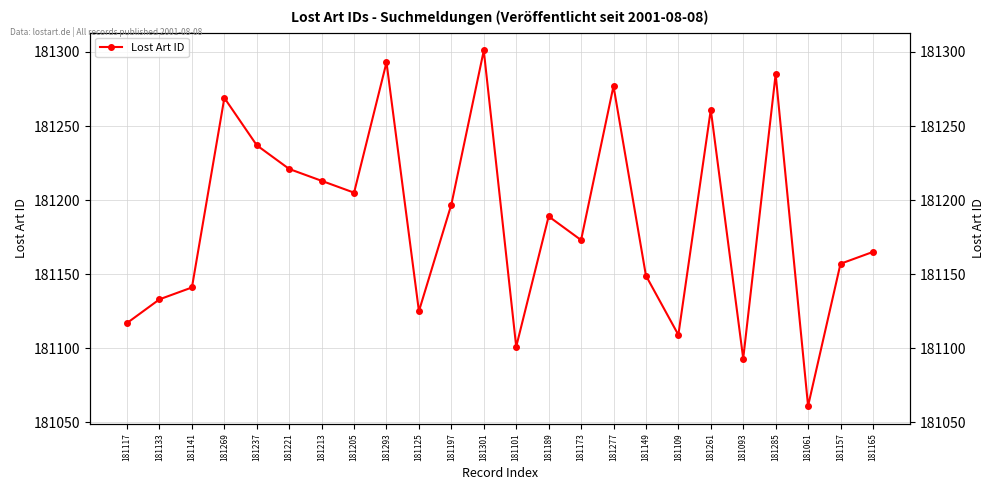

Reading left to right, extract all data points from this chart.

181117	181133	181141	181269	181237	181221	181213	181205	181293	181125	181197	181301	181101	181189	181173	181277	181149	181109	181261	181093	181285	181061	181157	181165